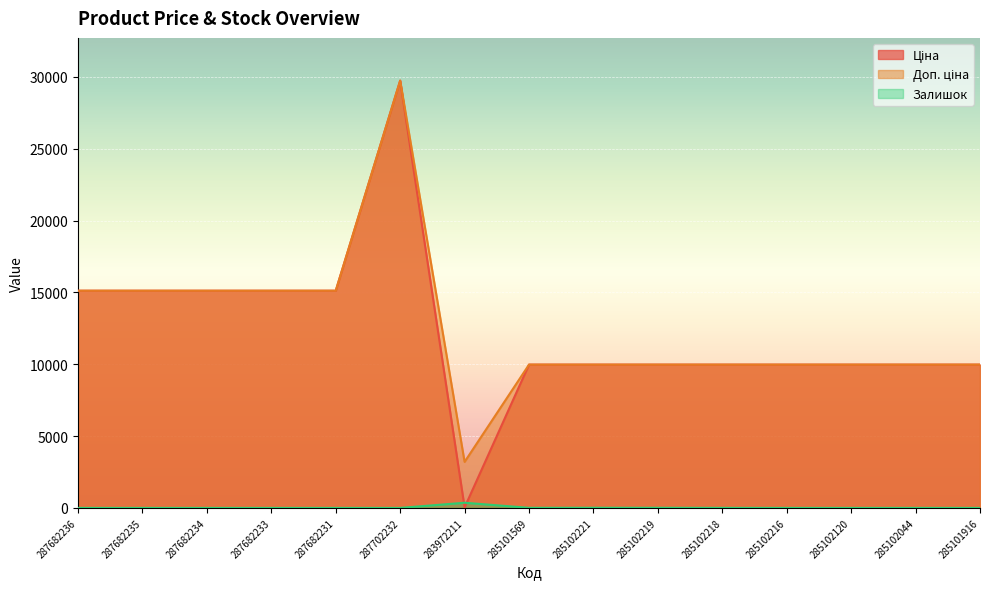

Does the chart display data point markers on the line(s)?

No